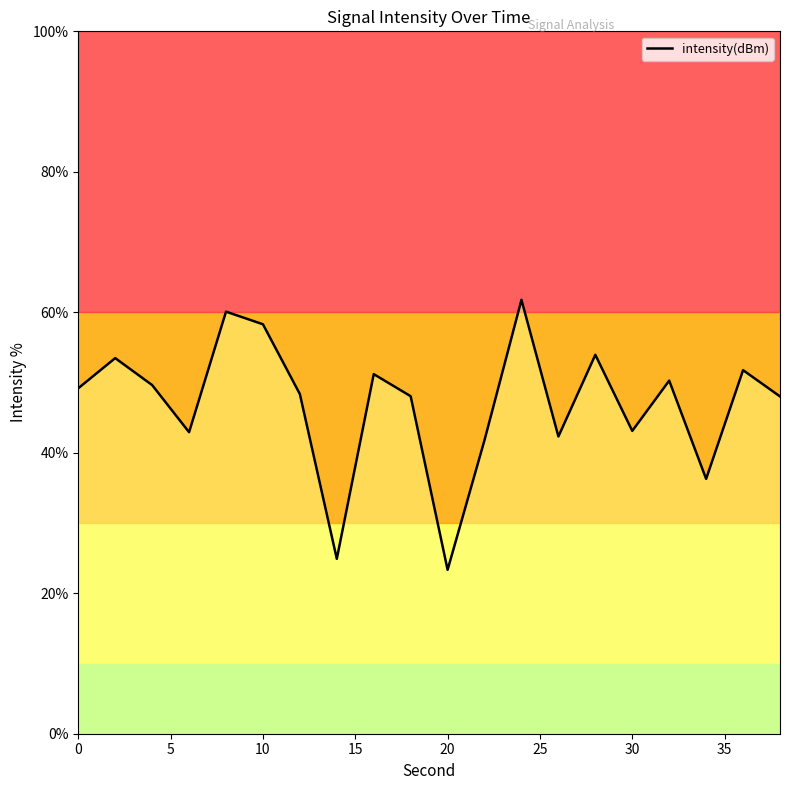

True or false: there are more than 1 points higher than both neighbors.

True